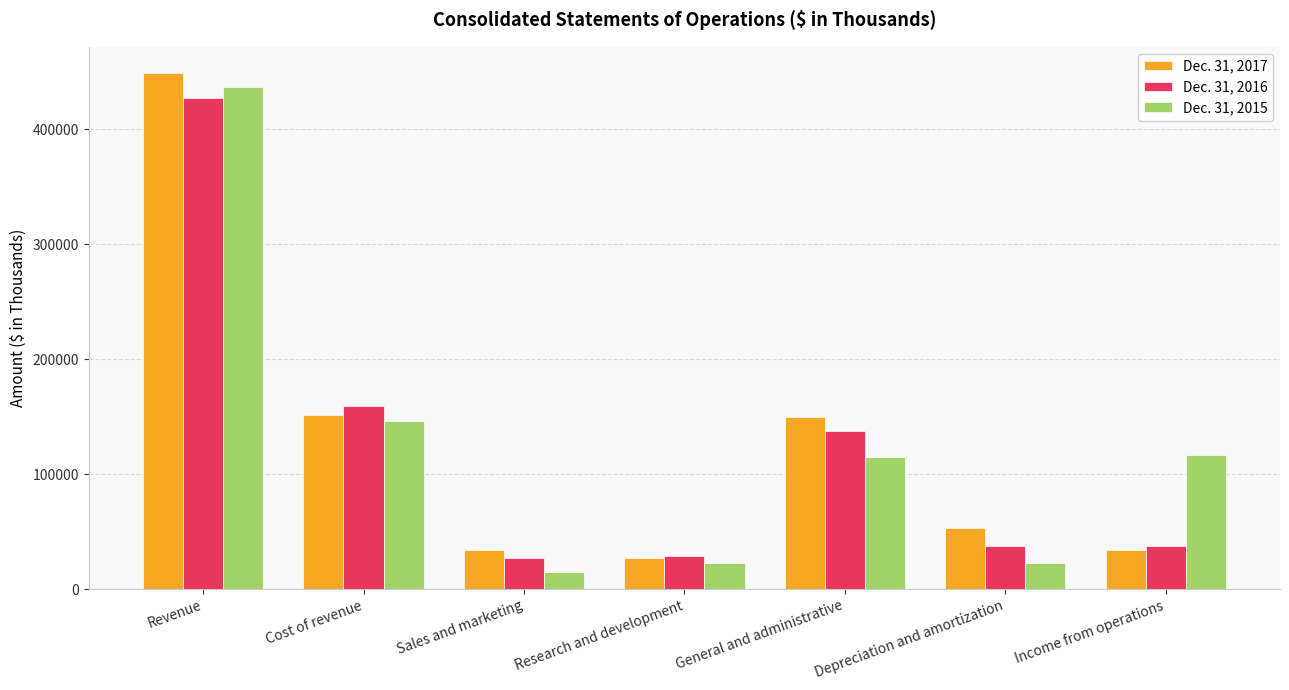

The Dec. 31, 2016 series shows 37284 at Depreciation and amortization. True or false?

True